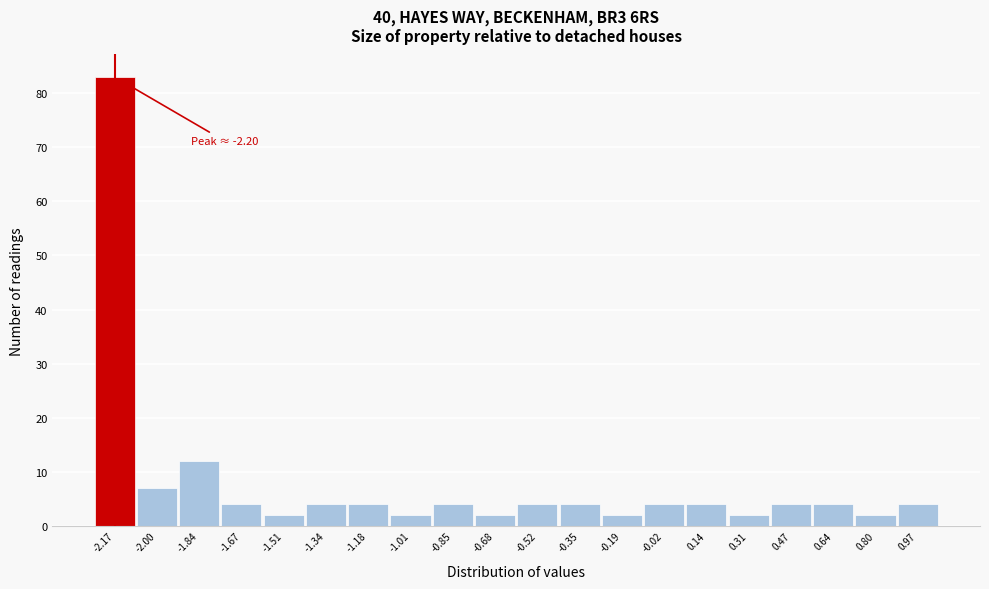

Which range on the x-axis has the tallest bar?

-2.250 to -2.085